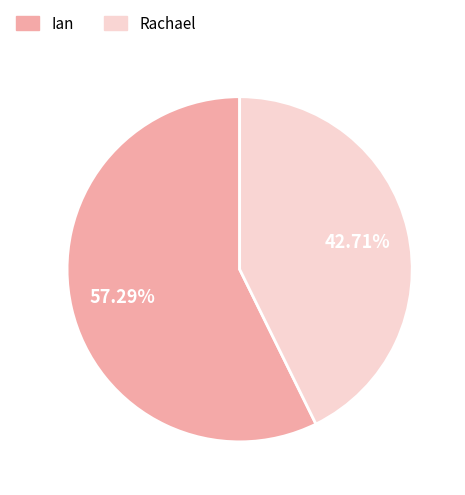

How many segments does this pie chart have?

2